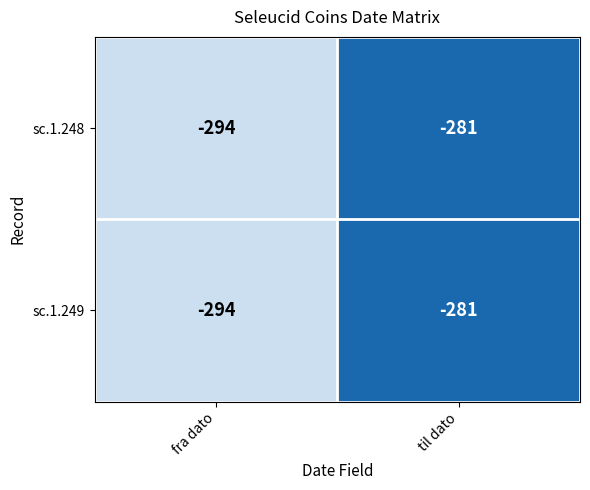

True or false: sc.1.248 has a value of -178 at til dato.

False